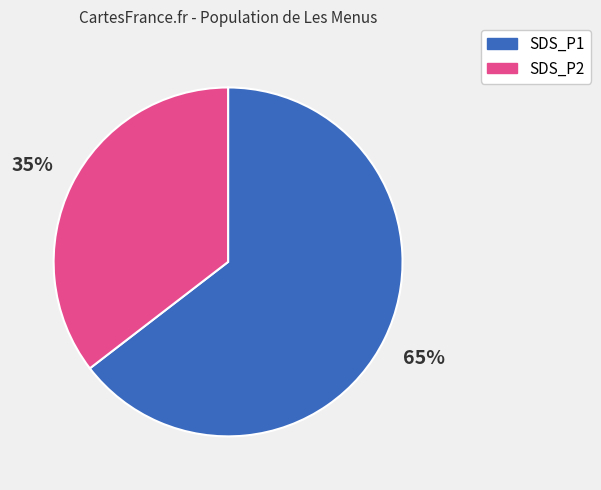

Is there a majority slice in this chart?

Yes